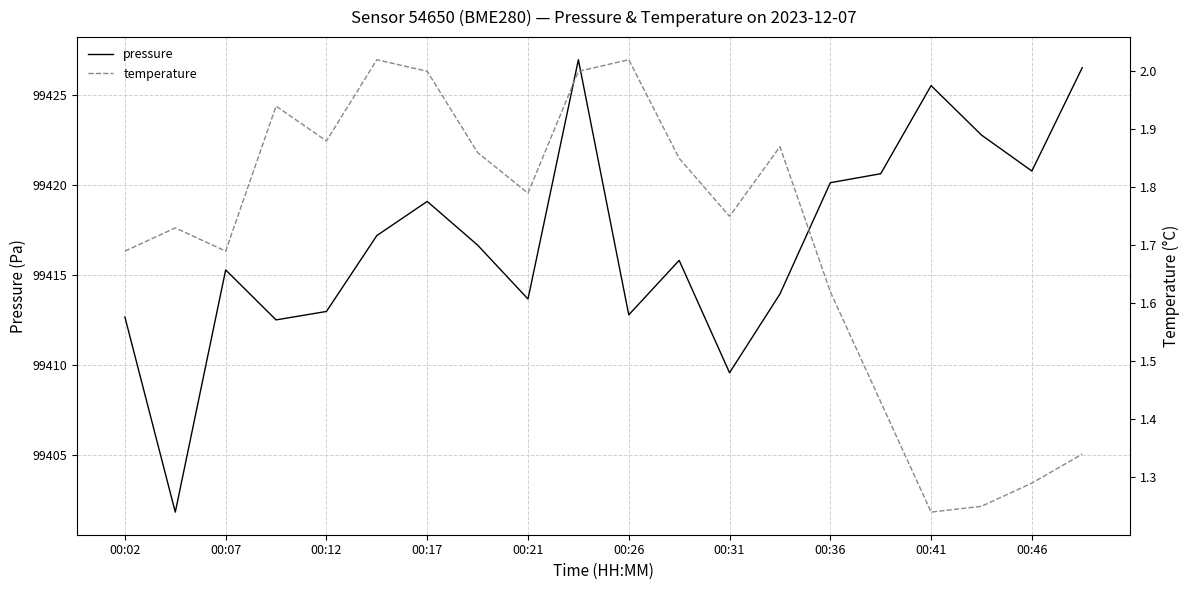

How many interior local valleys does the temperature series have?

5